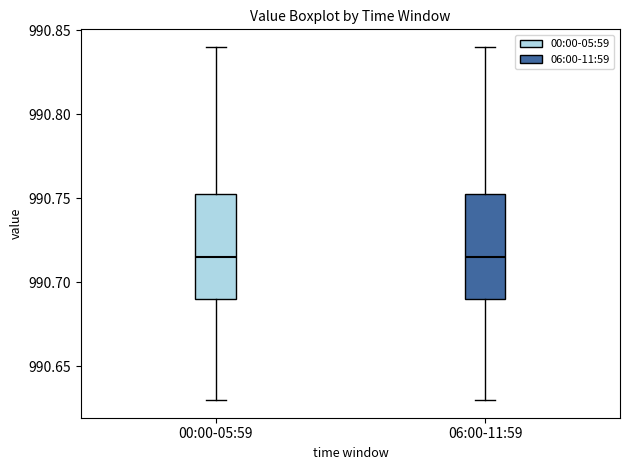

Reading left to right, transcribe this box plot: for each box, give where its median line is, the range the box spans, and where its two whiskers end, as read against the y-axis. The values are not printed on the chart, so give them approximately, as read against the axis.

00:00-05:59: median 990.715, box 990.690 to 990.755, whiskers 990.630 to 990.840
06:00-11:59: median 990.715, box 990.690 to 990.755, whiskers 990.630 to 990.840